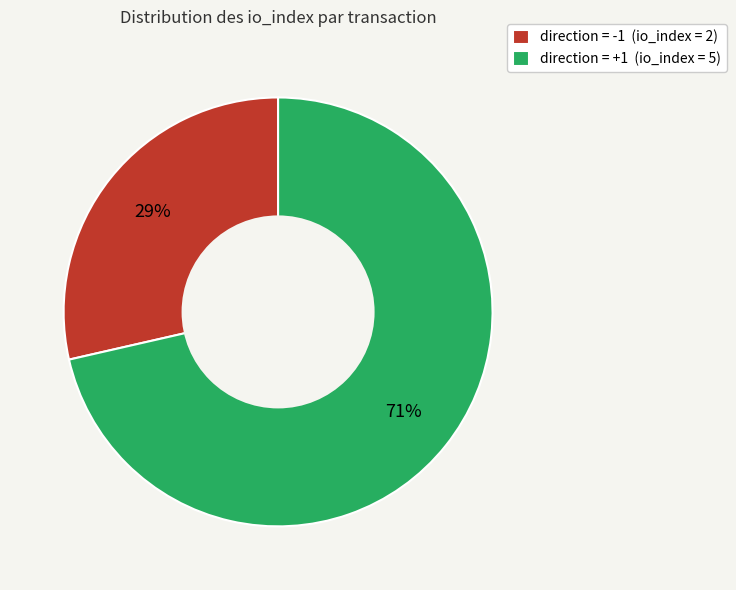

Is it true that direction = -1 (io_index = 2) is 17% of the pie?

False